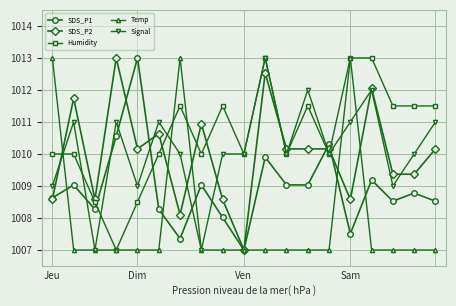

What is the highest value of the Signal series?

1013.0